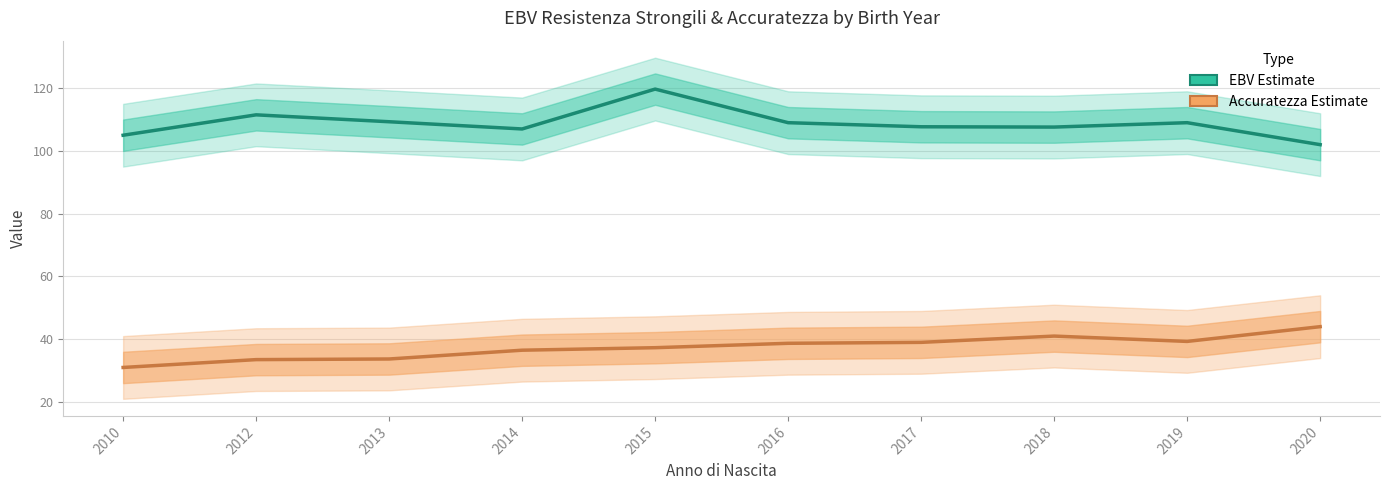

The value of EBV100 Resistenza Strongili at 2013 is 148.7. True or false?

False